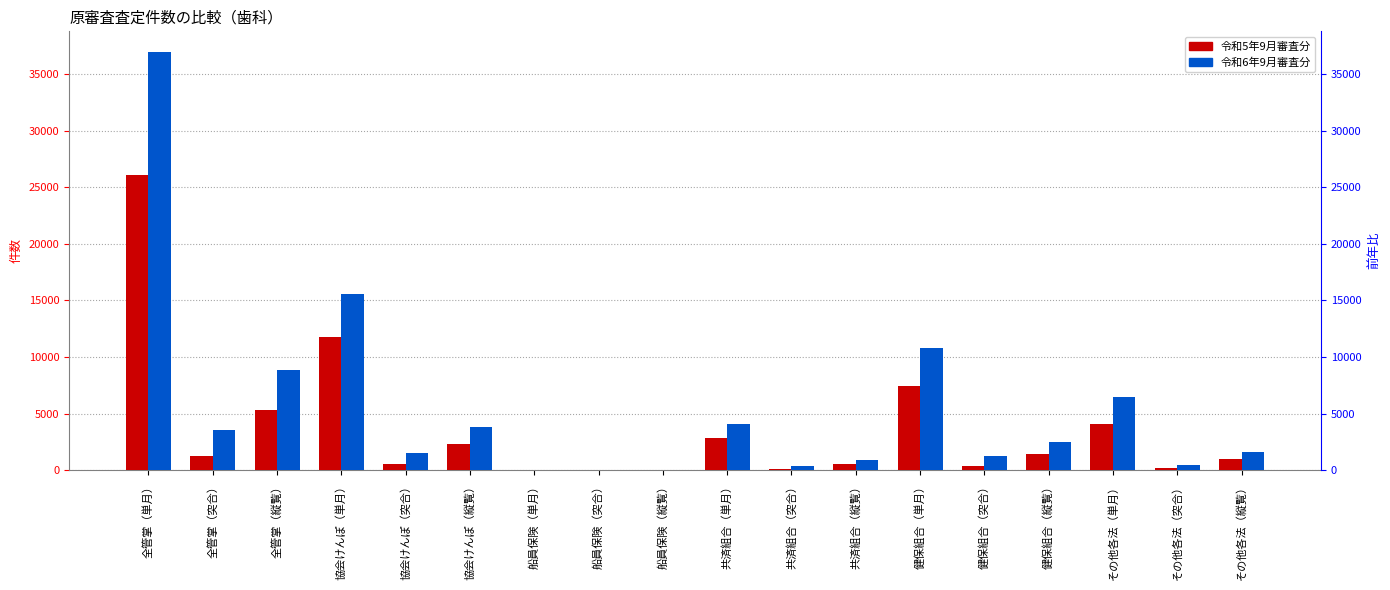

Between 協会けんぽ（単月） and 共済組合（単月）, which series saw the biggest shift?

令和6年9月審査分